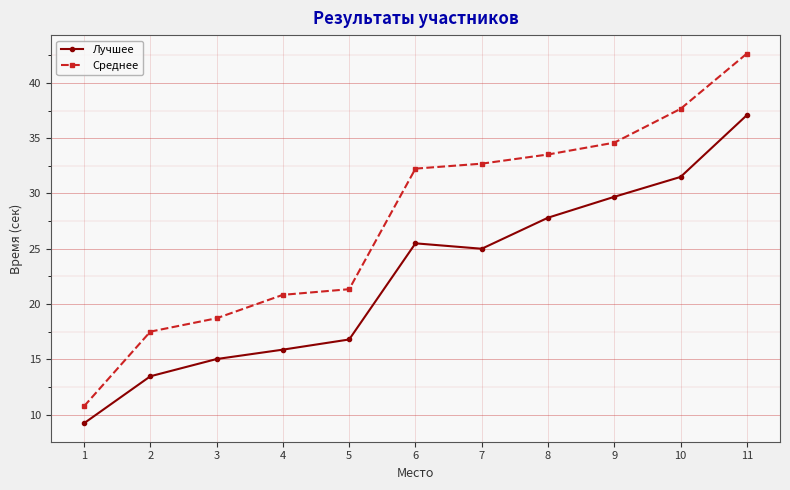

Which label corresponds to the largest value in the chart?

11